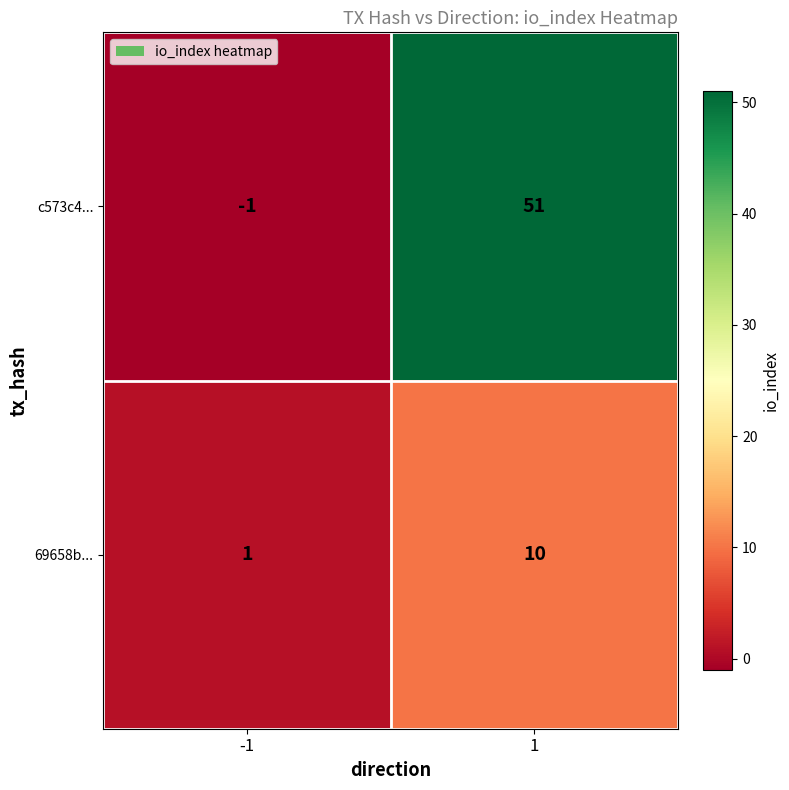

What is the highest value of the 69658b... series?

10